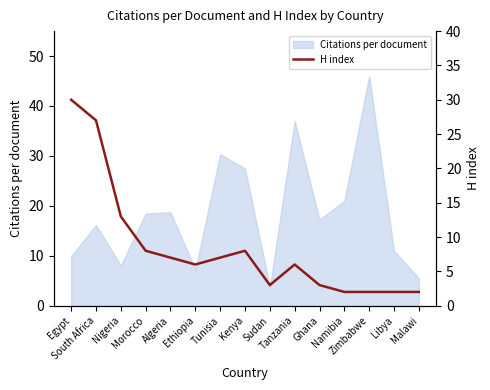

Reading left to right, extract all data points from this chart.

Egypt=30	South Africa=27	Nigeria=13	Morocco=8	Algeria=7	Ethiopia=6	Tunisia=7	Kenya=8	Sudan=3	Tanzania=6	Ghana=3	Namibia=2	Zimbabwe=2	Libya=2	Malawi=2